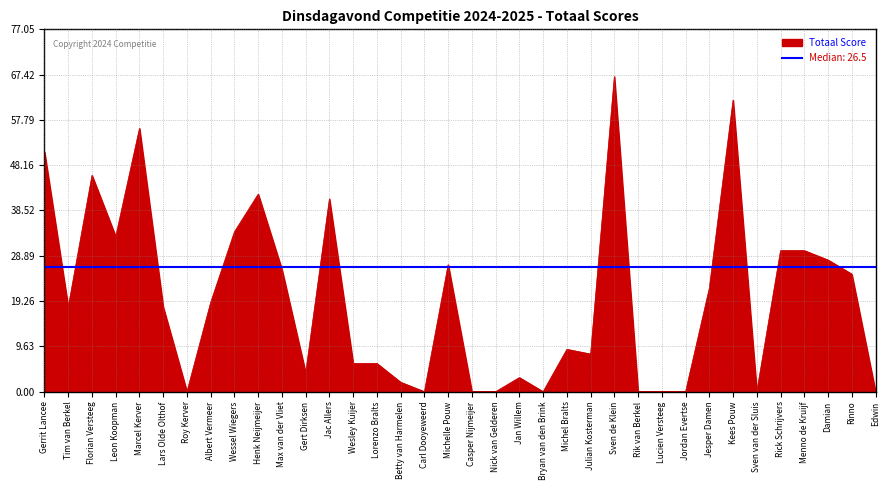

How many values are below 18?

17